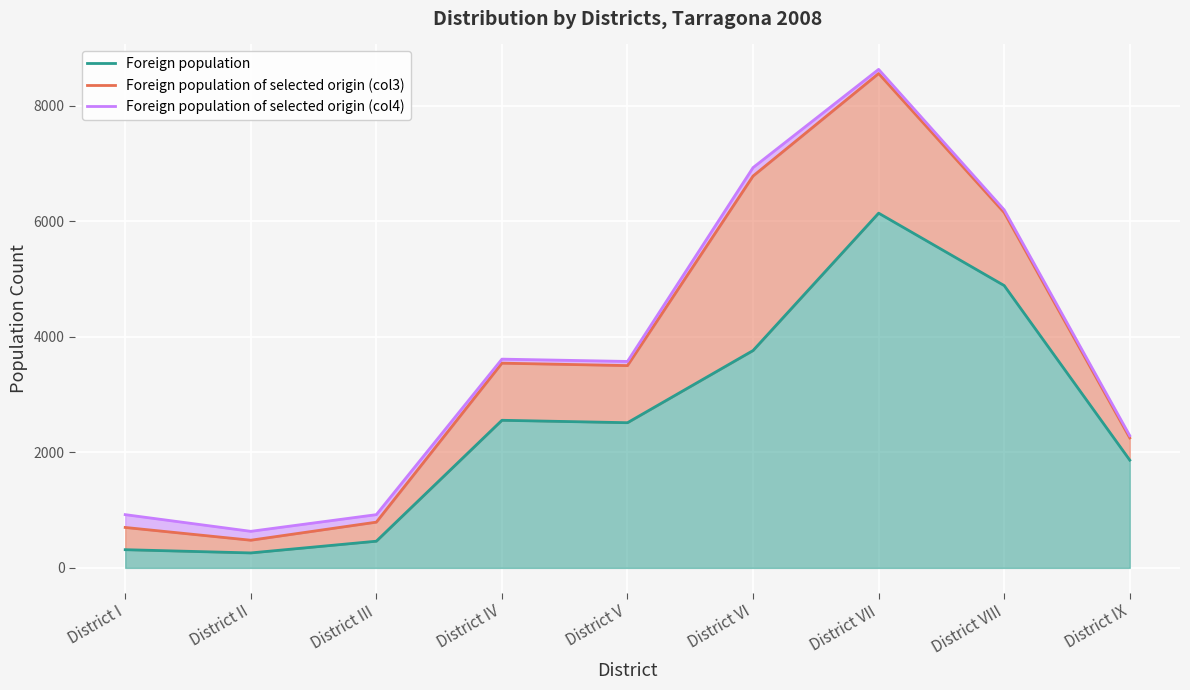

What is the sum of all Foreign population of selected origin (col4) values?

33721